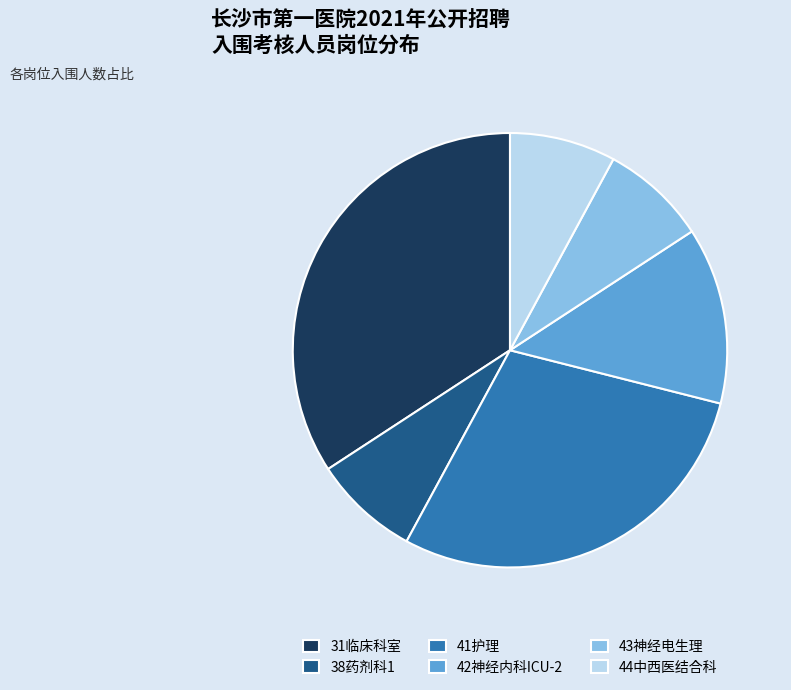

Do 31临床科室 and 38药剂科1 together represent more than half of the pie?

No